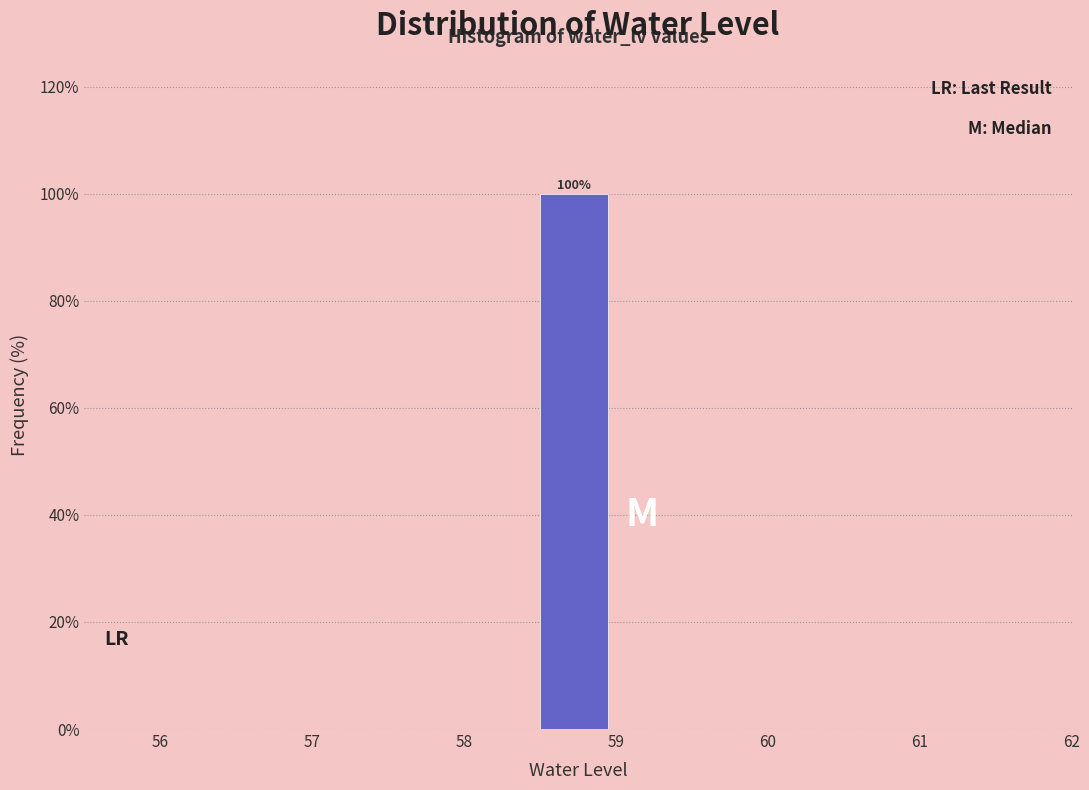

Which range on the x-axis has the tallest bar?

58.5 to 59.0